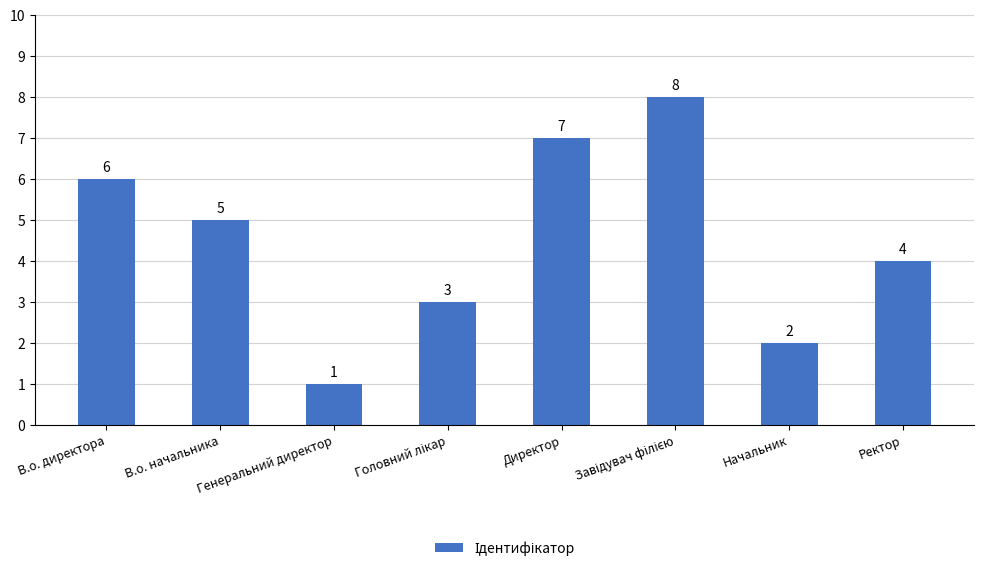

What is the smallest value displayed?

1